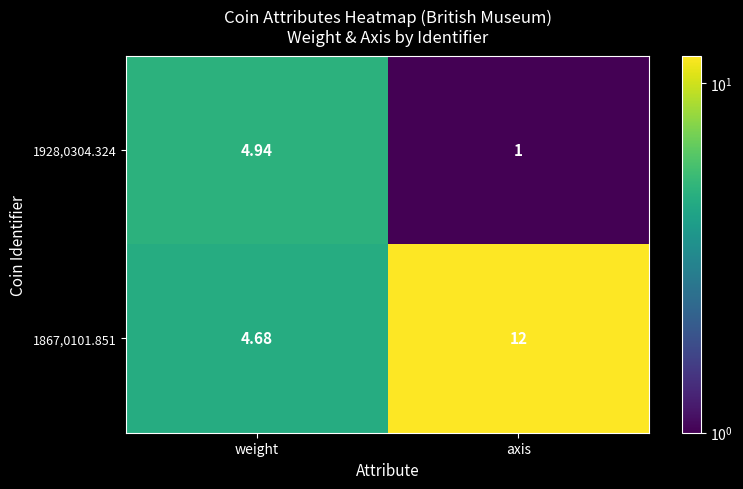

At which label does 1928,0304.324 first exceed 4?

weight